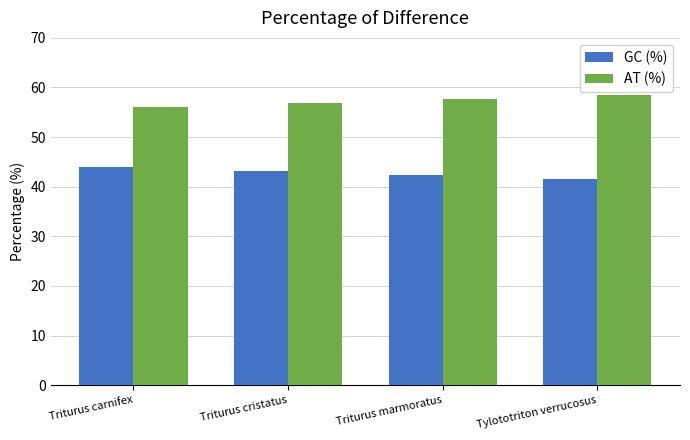

Reading left to right, extract all data points from this chart.

GC (%): 44.0	43.1	42.4	41.5
AT (%): 56.0	56.9	57.6	58.5